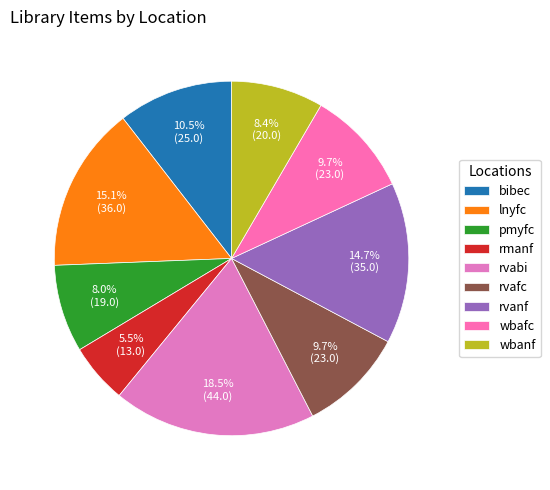

The rvanf slice represents 15% of the pie. True or false?

True